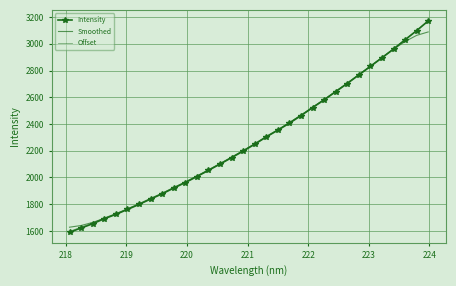

What is the average value of the Intensity series?

2278.9